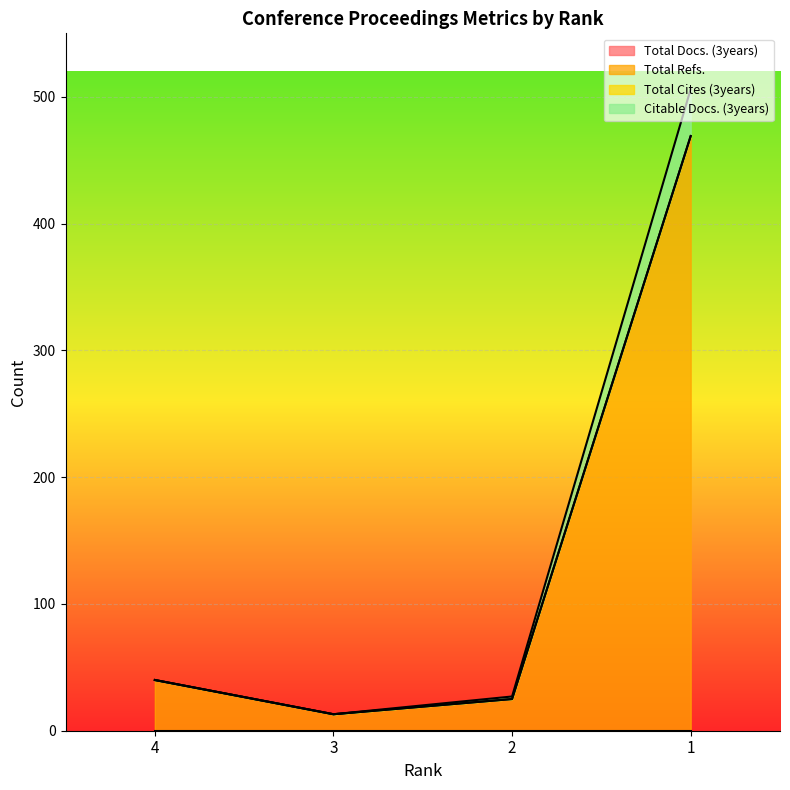

Read the Total Refs. value at 1.

469